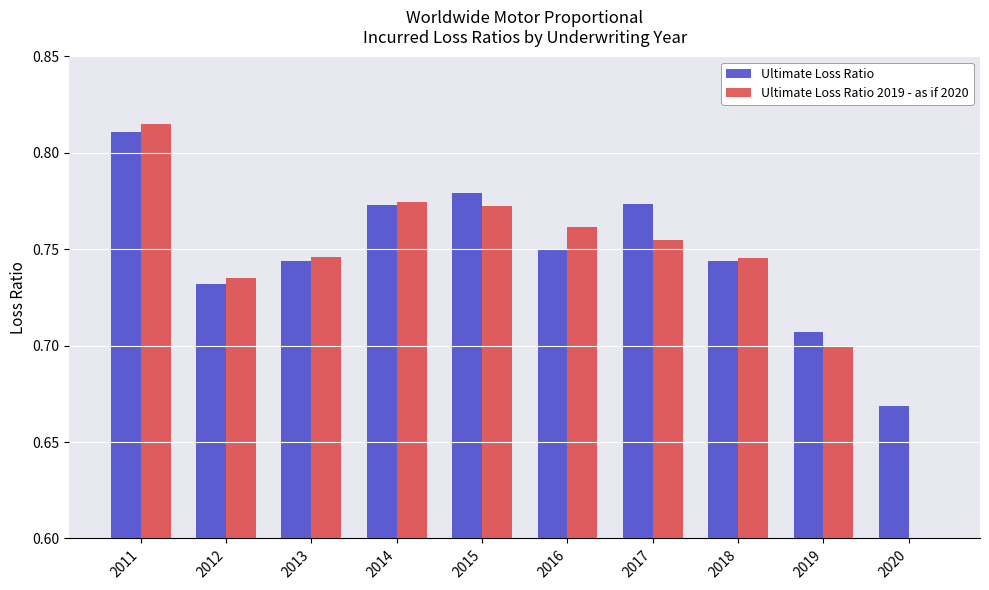

At which label is Ultimate Loss Ratio closest to 0?

2020